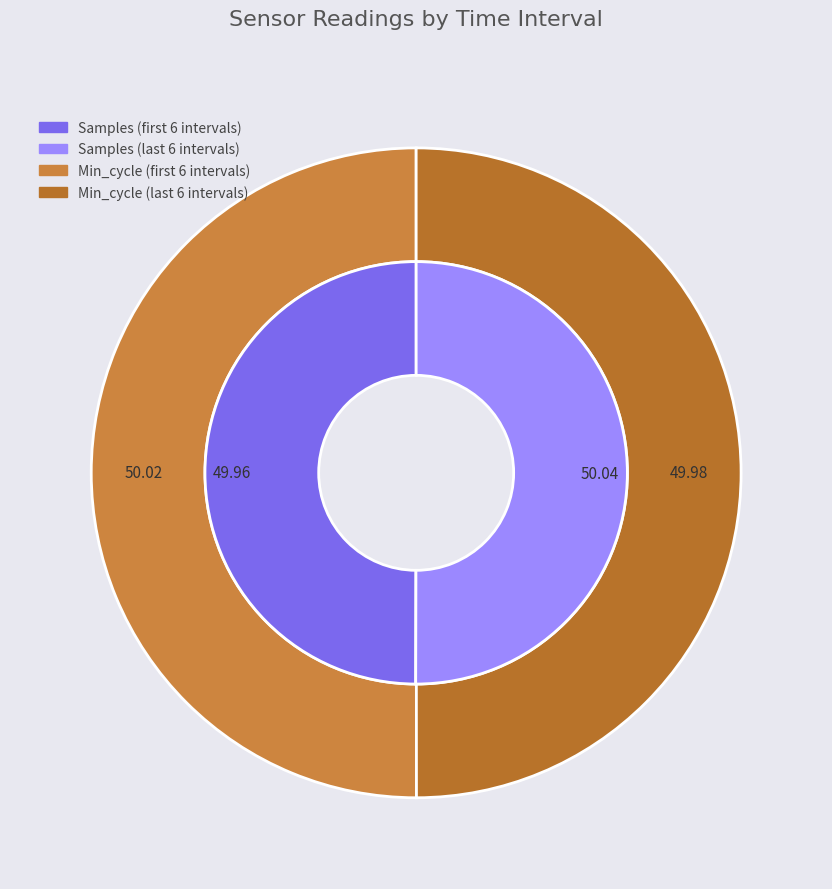

Does 00:21 account for over 50% of the chart?

No